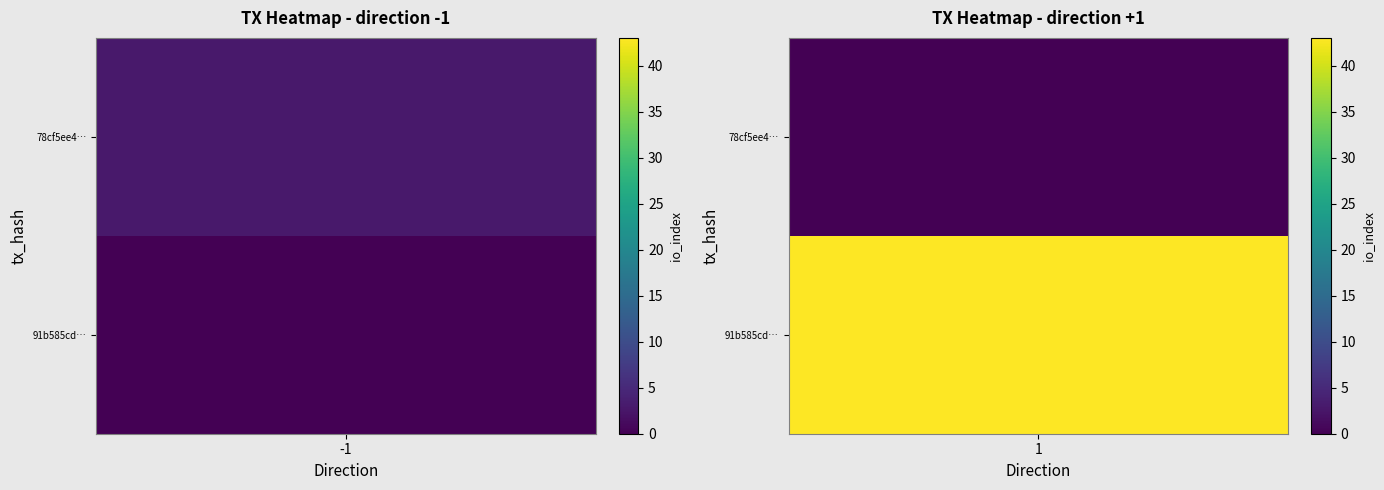

Which series has the widest spread of values?

91b585cd39d2857492e9f1ac0dcb1a47f05d132